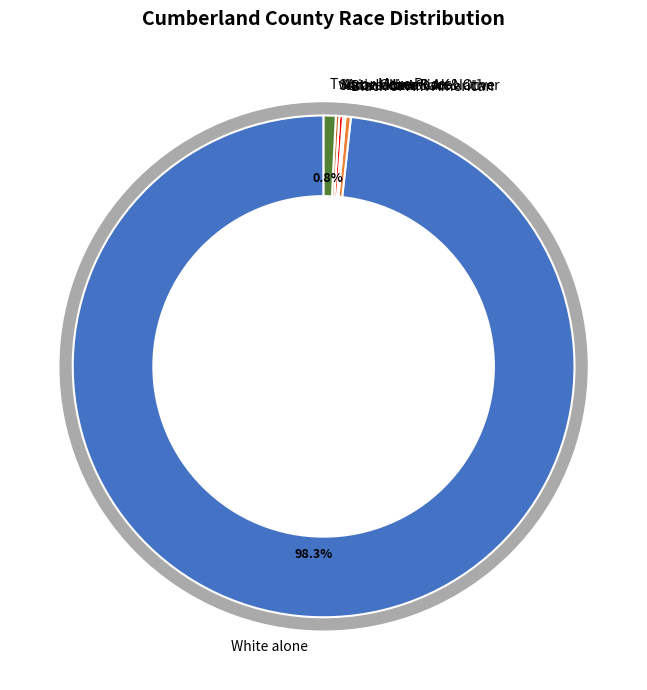

What is the total percentage of Black or African American alone and Asian alone?

0.7%